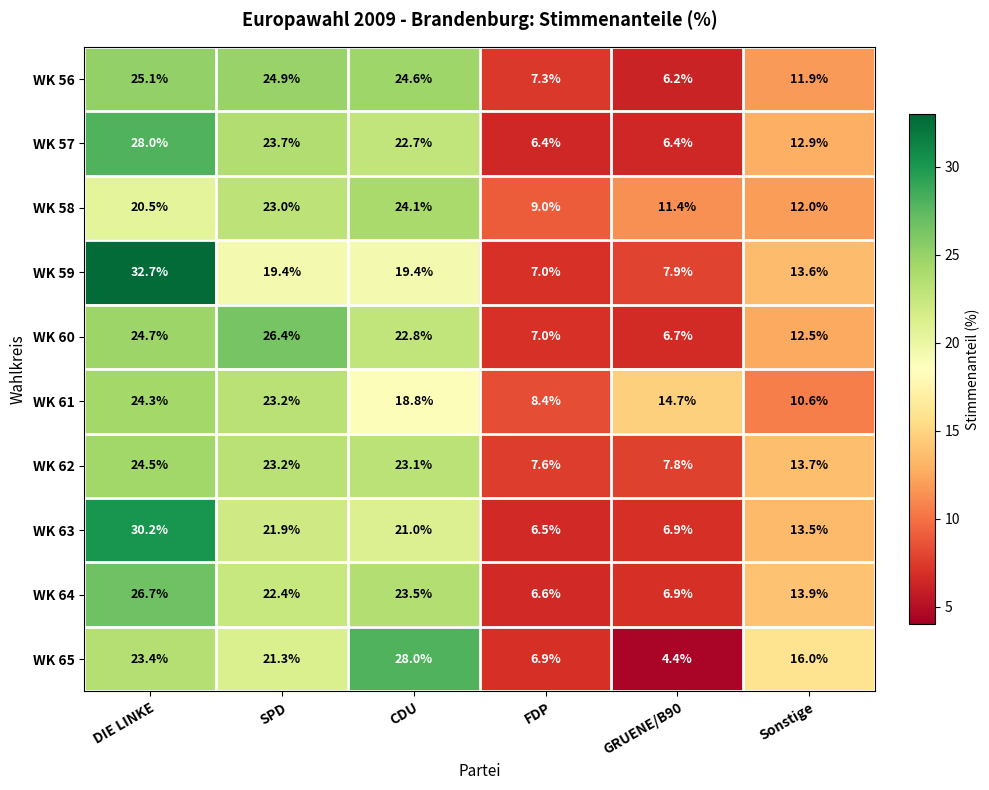

At which label is WK 62 closest to 16?

Sonstige